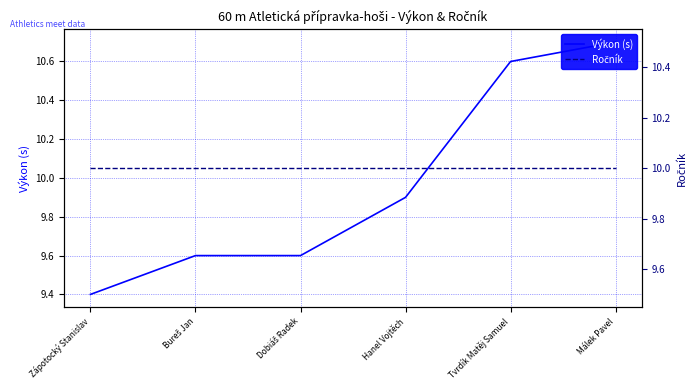

Which series ends up on top after the final intersection of Výkon (s) and Ročník?

Výkon (s)